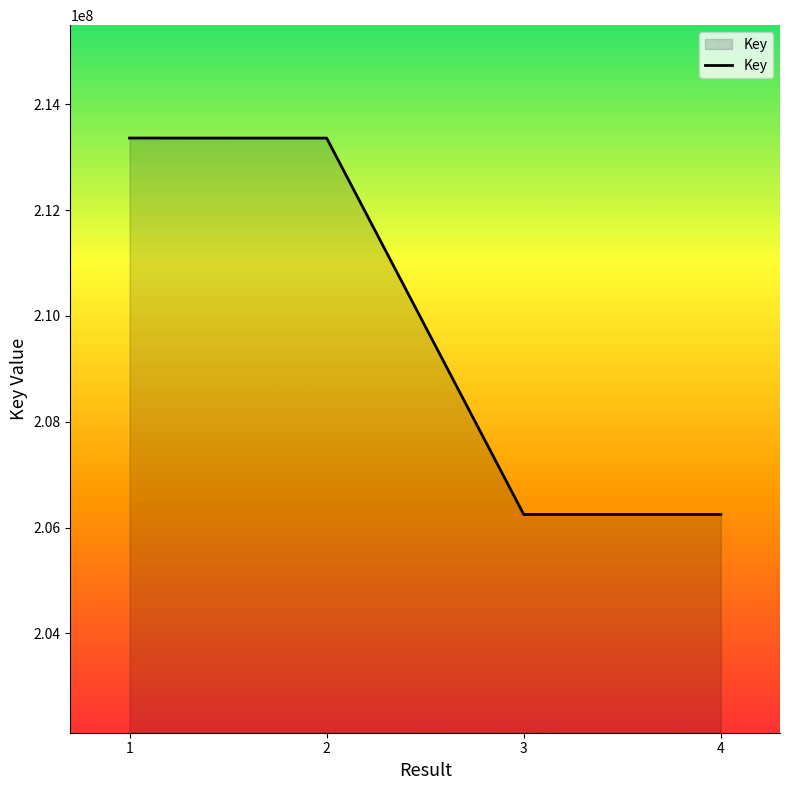

True or false: the data shows 206246300 at 3.

True